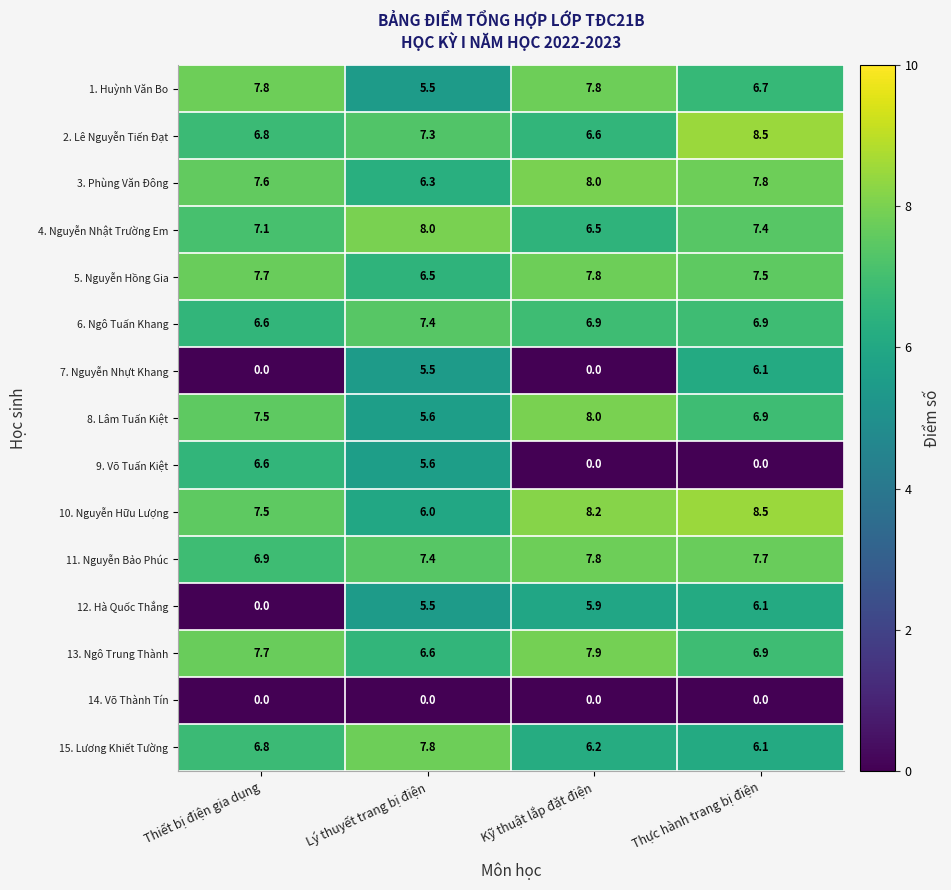

Where does the 10. Nguyễn Hữu Lượng series first go above 8?

Kỹ thuật lắp đặt điện